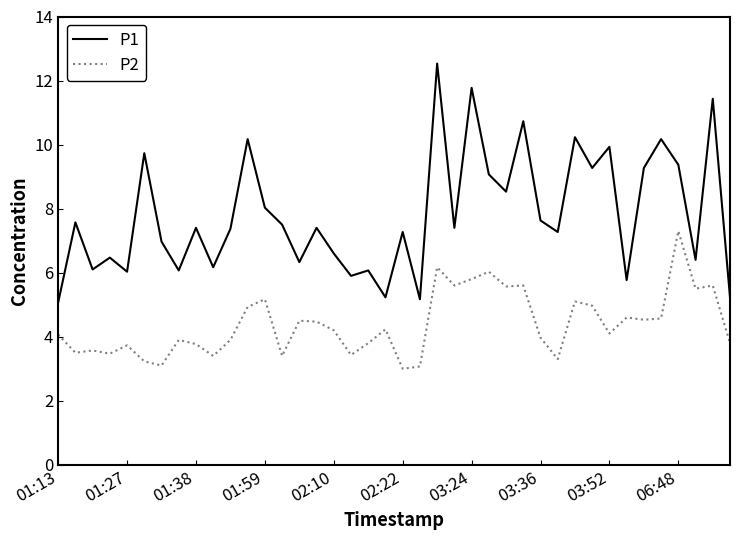

Which series has the largest range (max minus min)?

P1